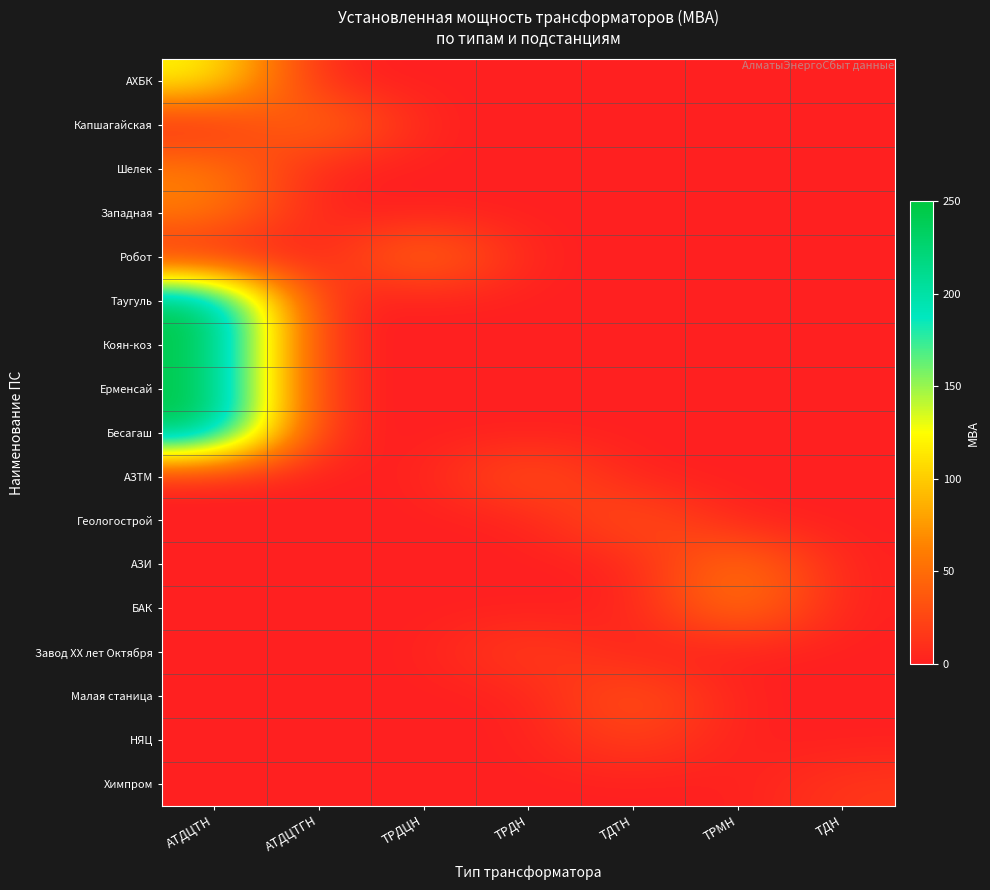

Reading right to left, what are all the values shown in this chart?

АХБК: ТДН=0	ТРМН=0	ТДТН=0	ТРДН=0	ТРДЦН=0	АТДЦТГН=0	АТДЦТН=125
Капшагайская: ТДН=0	ТРМН=0	ТДТН=0	ТРДН=0	ТРДЦН=0	АТДЦТГН=63	АТДЦТН=0
Шелек: ТДН=0	ТРМН=0	ТДТН=0	ТРДН=0	ТРДЦН=0	АТДЦТГН=0	АТДЦТН=63
Западная: ТДН=0	ТРМН=0	ТДТН=0	ТРДН=0	ТРДЦН=0	АТДЦТГН=0	АТДЦТН=63
Робот: ТДН=0	ТРМН=0	ТДТН=0	ТРДН=0	ТРДЦН=63	АТДЦТГН=0	АТДЦТН=0
Таугуль: ТДН=0	ТРМН=0	ТДТН=0	ТРДН=0	ТРДЦН=0	АТДЦТГН=0	АТДЦТН=250
Коян-коз: ТДН=0	ТРМН=0	ТДТН=0	ТРДН=0	ТРДЦН=0	АТДЦТГН=0	АТДЦТН=250
Ерменсай: ТДН=0	ТРМН=0	ТДТН=0	ТРДН=0	ТРДЦН=0	АТДЦТГН=0	АТДЦТН=250
Бесагаш: ТДН=0	ТРМН=0	ТДТН=0	ТРДН=0	ТРДЦН=0	АТДЦТГН=0	АТДЦТН=250
АЗТМ: ТДН=0	ТРМН=0	ТДТН=0	ТРДН=40	ТРДЦН=0	АТДЦТГН=0	АТДЦТН=0
Геологострой: ТДН=0	ТРМН=0	ТДТН=40	ТРДН=0	ТРДЦН=0	АТДЦТГН=0	АТДЦТН=0
АЗИ: ТДН=0	ТРМН=63	ТДТН=0	ТРДН=0	ТРДЦН=0	АТДЦТГН=0	АТДЦТН=0
БАК: ТДН=0	ТРМН=63	ТДТН=0	ТРДН=0	ТРДЦН=0	АТДЦТГН=0	АТДЦТН=0
Завод XX лет Октября: ТДН=0	ТРМН=0	ТДТН=0	ТРДН=25	ТРДЦН=0	АТДЦТГН=0	АТДЦТН=0
Малая станица: ТДН=0	ТРМН=0	ТДТН=40	ТРДН=0	ТРДЦН=0	АТДЦТГН=0	АТДЦТН=0
НЯЦ: ТДН=0	ТРМН=0	ТДТН=25	ТРДН=0	ТРДЦН=0	АТДЦТГН=0	АТДЦТН=0
Химпром: ТДН=16	ТРМН=0	ТДТН=0	ТРДН=0	ТРДЦН=0	АТДЦТГН=0	АТДЦТН=0